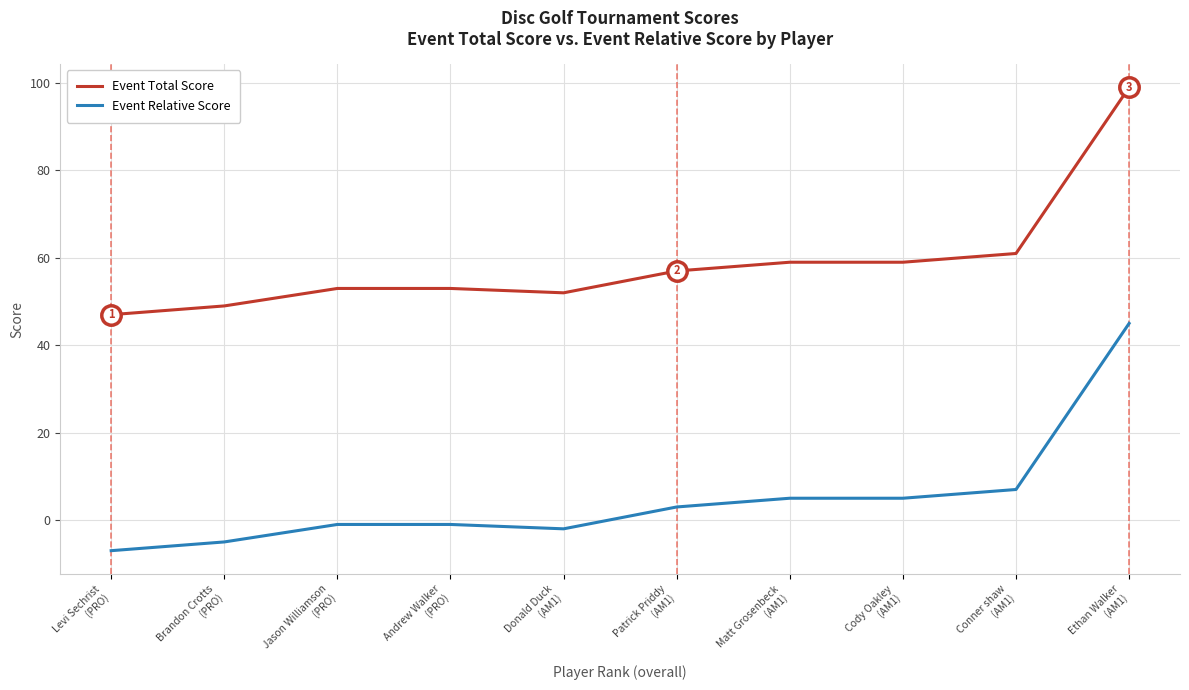

Rank the series by their average value, from highest to lowest.

Event Total Score, Event Relative Score